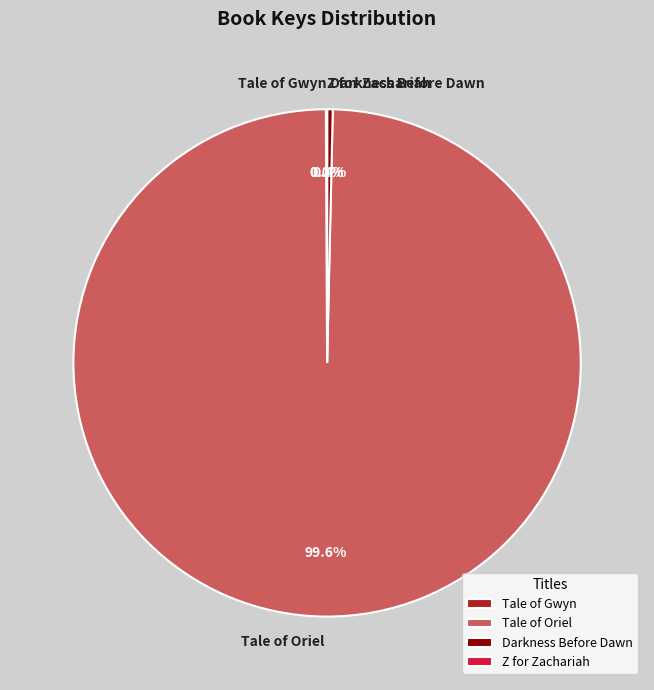

What portion of the pie excludes Darkness Before Dawn?

99.6%